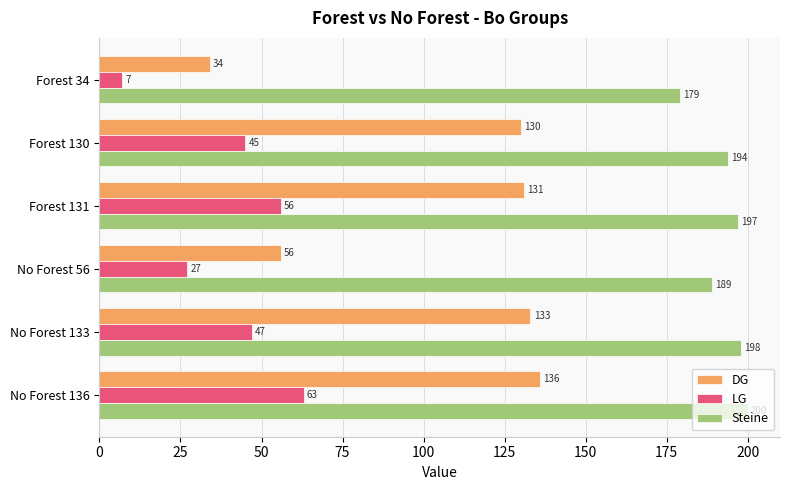

How many data points does each series have?

6